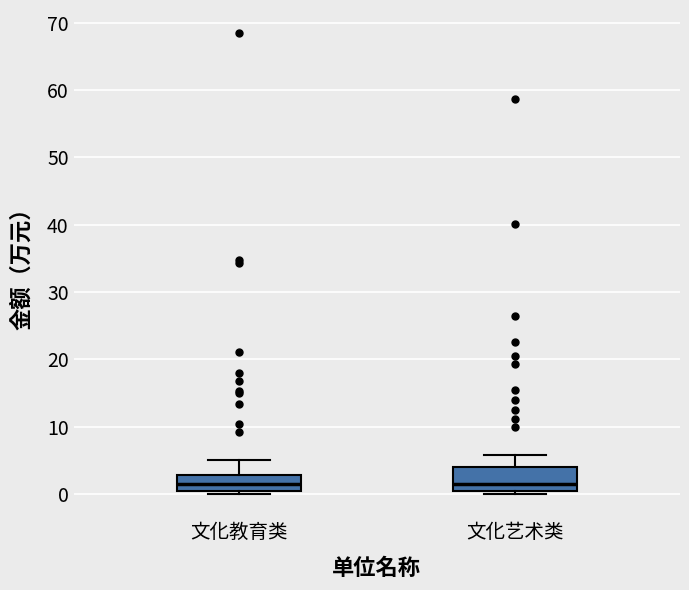

Reading left to right, read every box against the y-axis: the position of its median line, the range the box covers, and the ends of its whiskers. The values are not printed on the chart, so give them approximately, as read against the axis.

文化教育类: median 1, box 0 to 3, whiskers 0 (just below the box's lower edge) to 5
文化艺术类: median 1 (just above the box's lower edge), box 1 to 4, whiskers 0 to 6